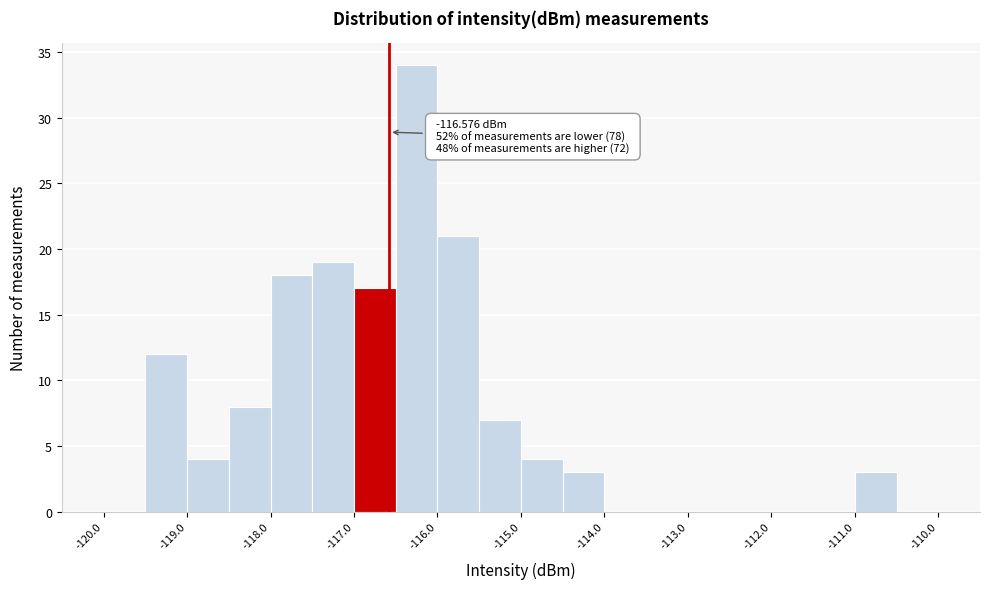

Over which range of the x-axis is the bar tallest?

-116.5 to -116.0